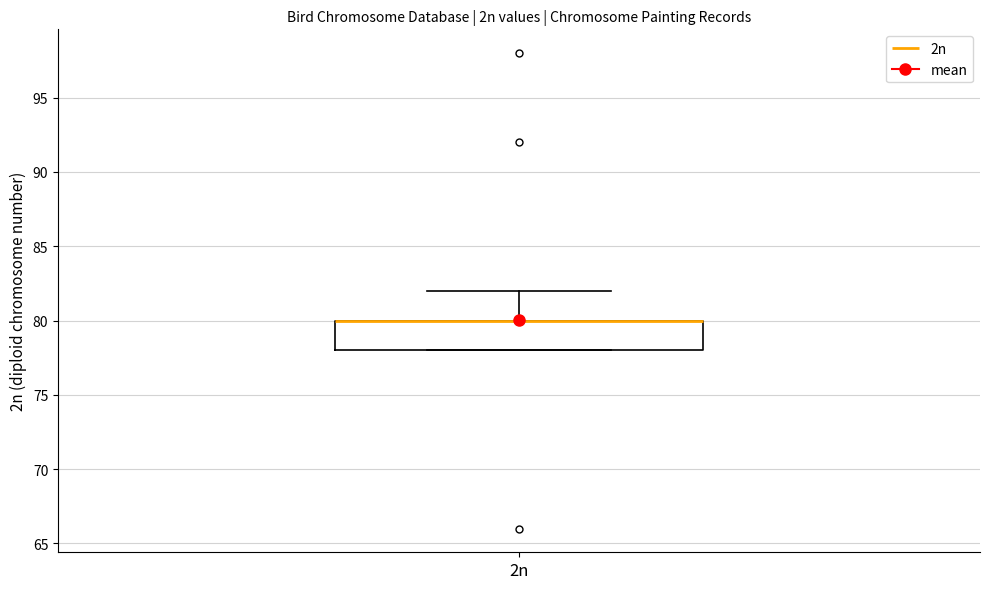

Read this box plot against the y-axis: the position of the median line, the range covered by the box, and the ends of both whiskers. The values are not printed on the chart, so give them approximately, as read against the axis.

median 80 (drawn on the box's upper edge), box 78 to 80, whiskers 78 to 82